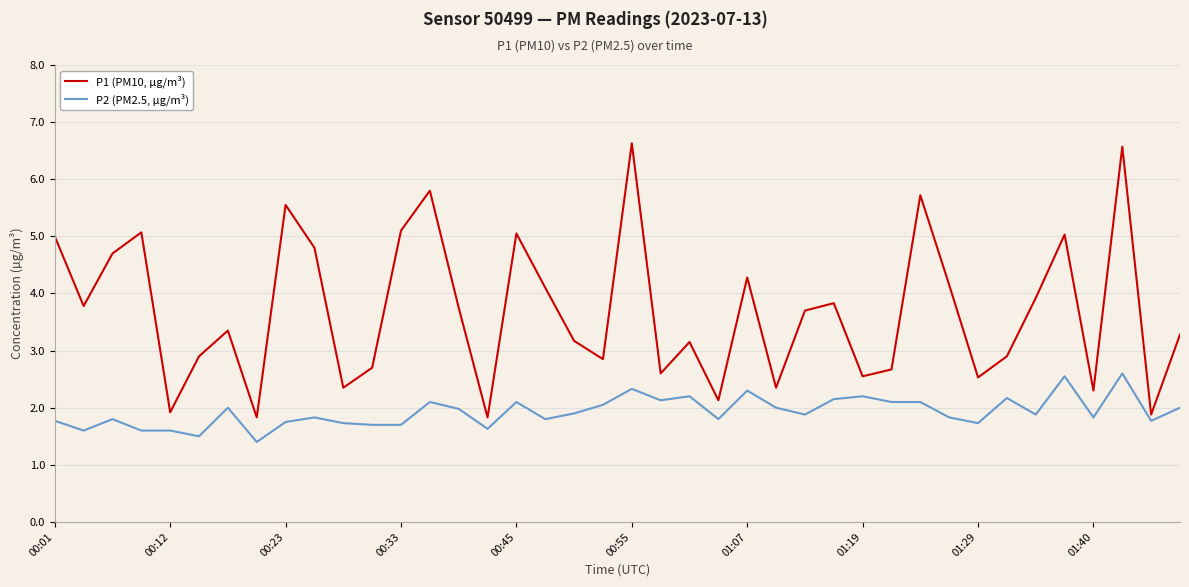

What is the average value of the P2 (PM2.5, µg/m³) series?

1.9